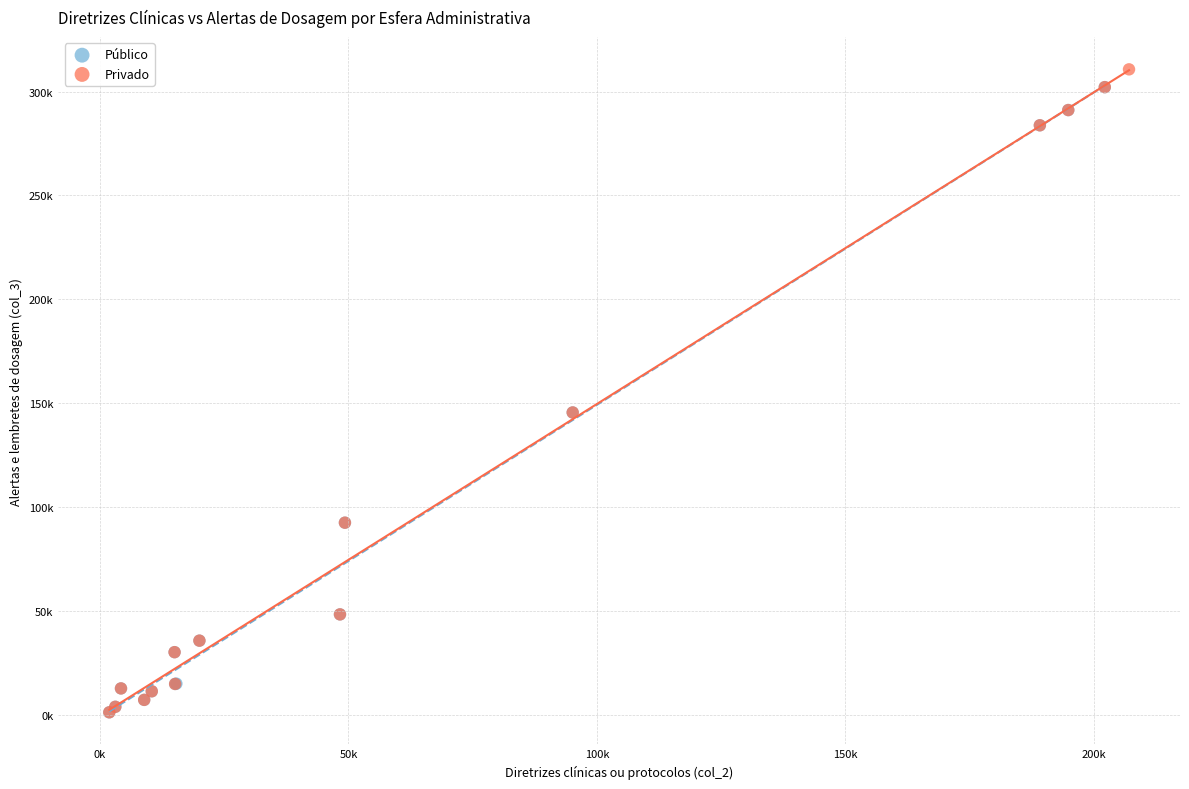

Which series contains the highest Y value?

Privado